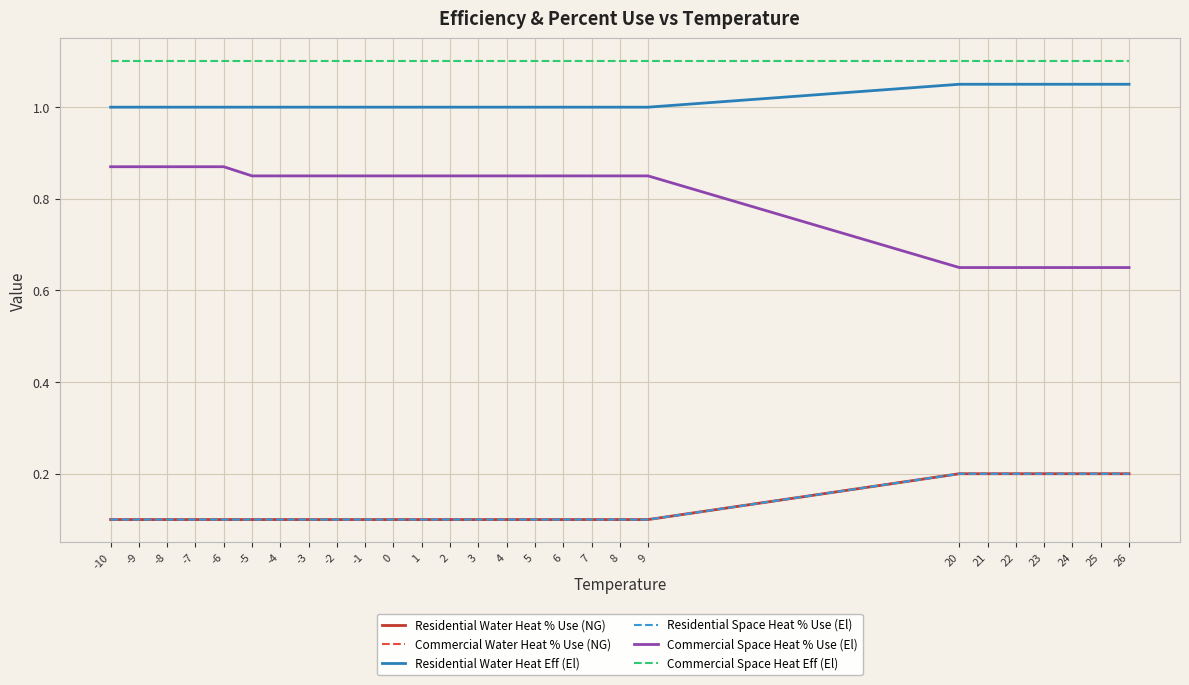

Is this an area chart (filled region under the line)?

No